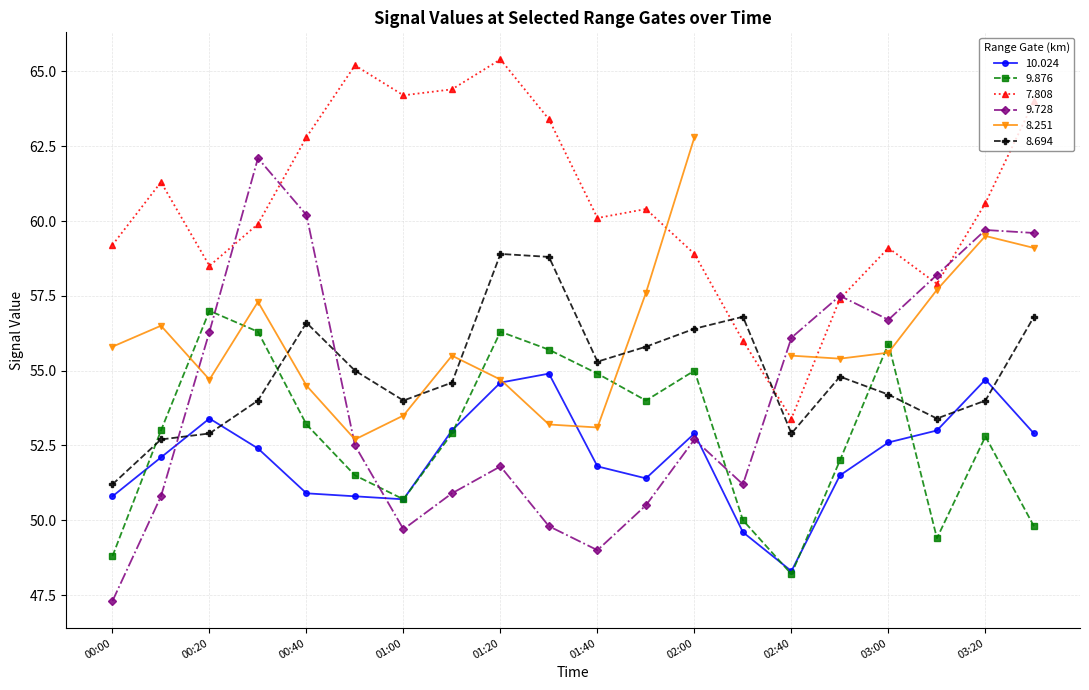

Which category has the highest value in the 7.808 series?

01:20